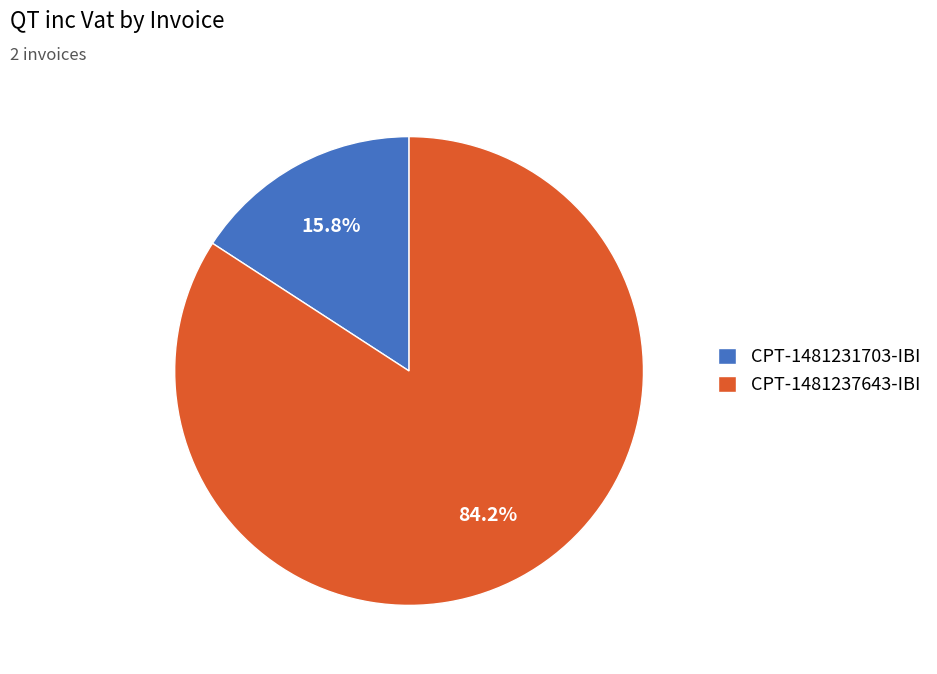

What is the ratio of the value at CPT-1481237643-IBI to the value at CPT-1481231703-IBI?

5.3